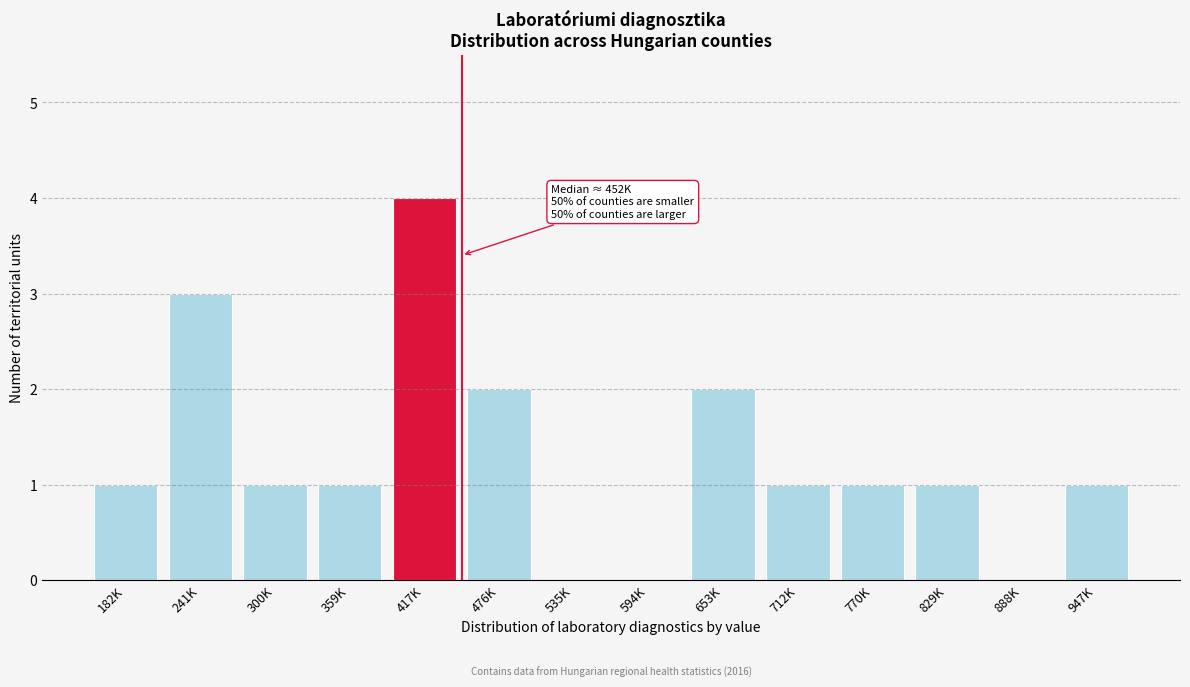

Reading left to right, transcribe all the data shown in this chart.

182K=1	241K=3	300K=1	359K=1	417K=4	476K=2	535K=0	594K=0	653K=2	712K=1	770K=1	829K=1	888K=0	947K=1